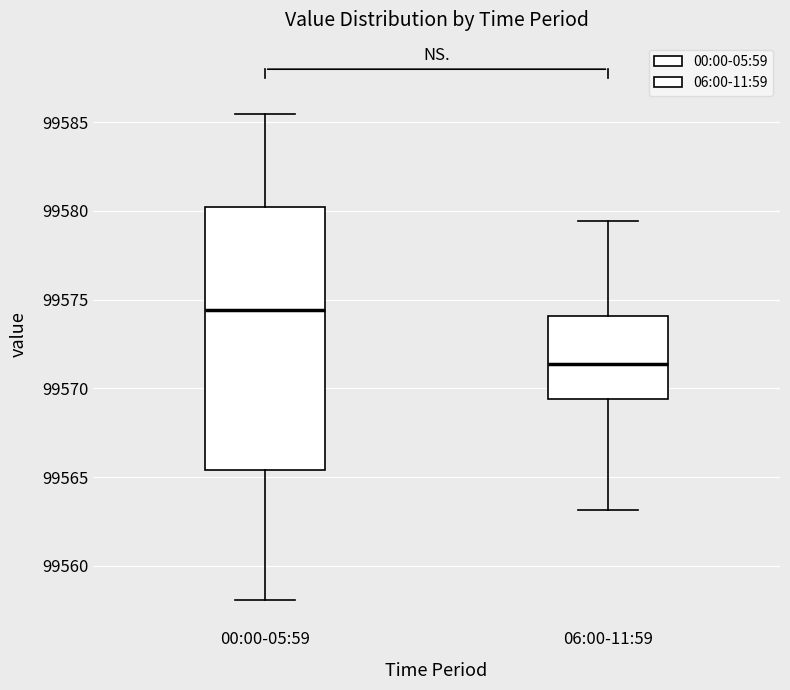

Where is the lower edge of the box for 06:00-11:59 on the y-axis? The values are not printed on the chart, so give them approximately, as read against the axis.

99569.5